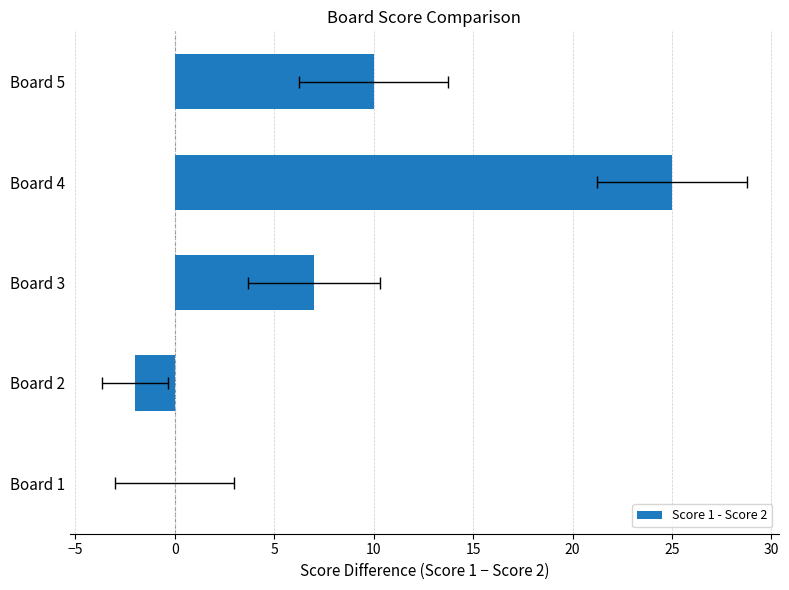

What is the maximum value shown in the chart?

25